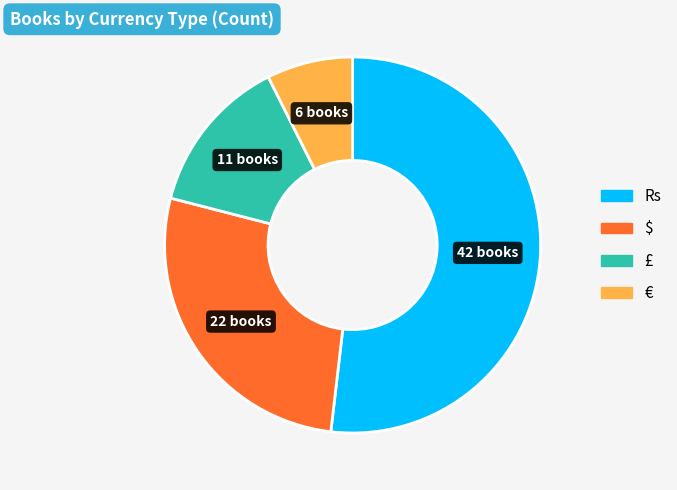

Is the sum of $ and £ greater than half?

No